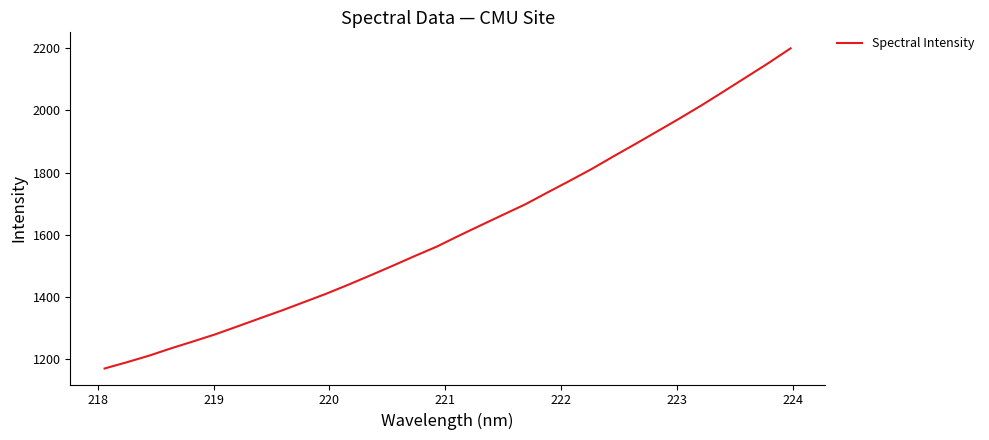

What is the smallest value displayed?

1170.2